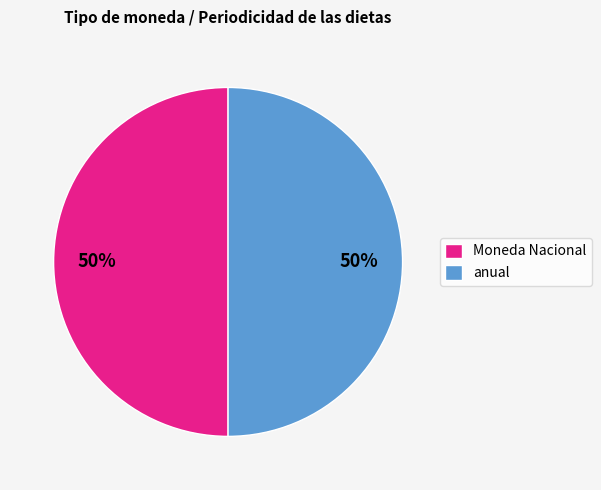

To the nearest percent, what percentage of the pie is anual?

50%